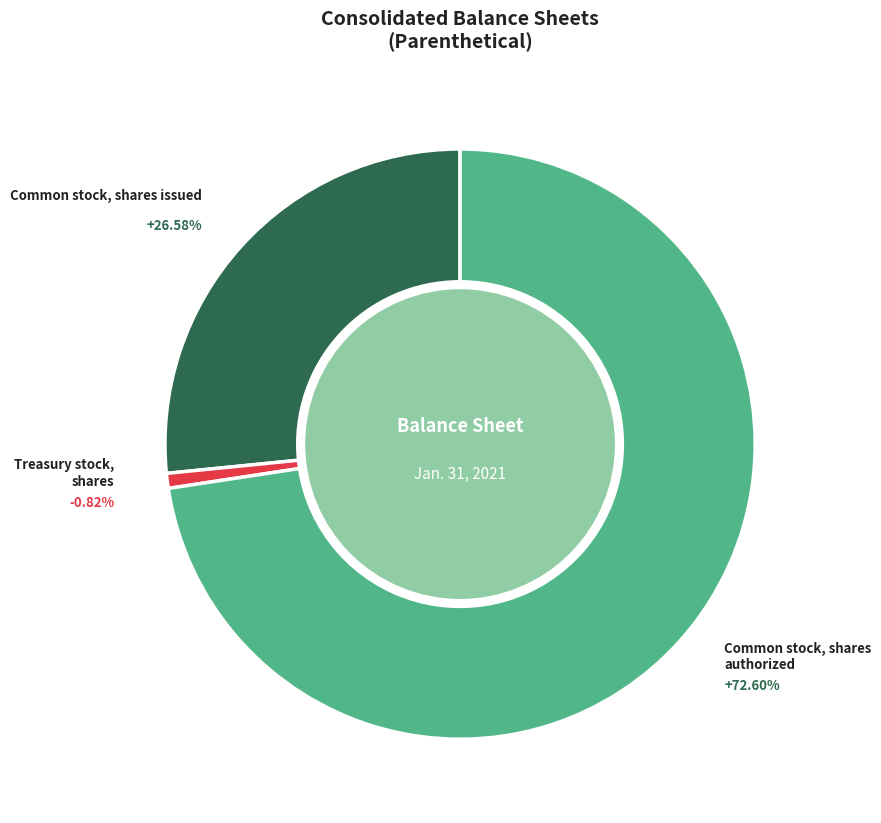

What percentage do Common stock, shares authorized and Common stock, shares issued together represent?

99.2%